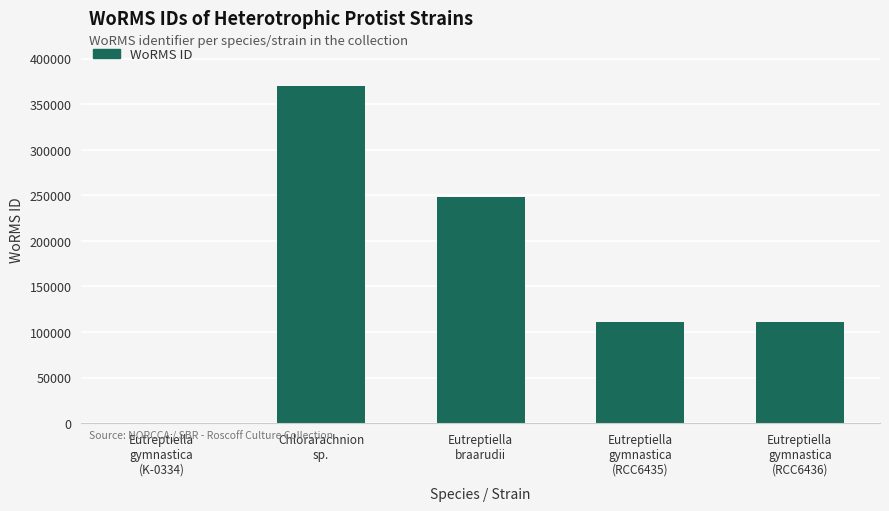

Which label corresponds to the largest value in the chart?

Chlorarachnion
sp.